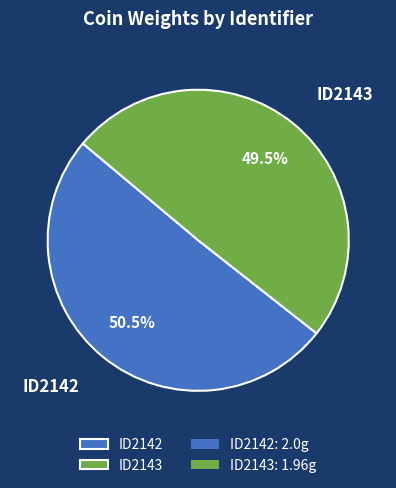

How many segments does this pie chart have?

2